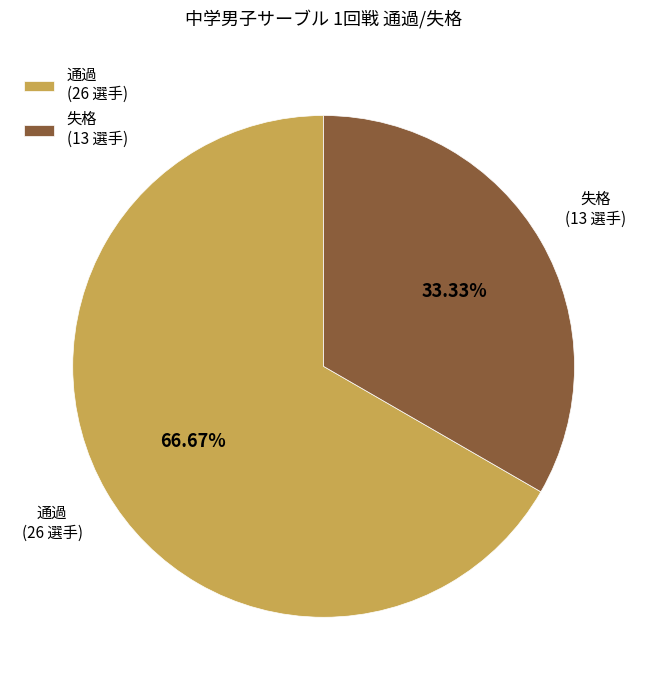

What percentage do 失格 and 通過 together represent?

100.0%